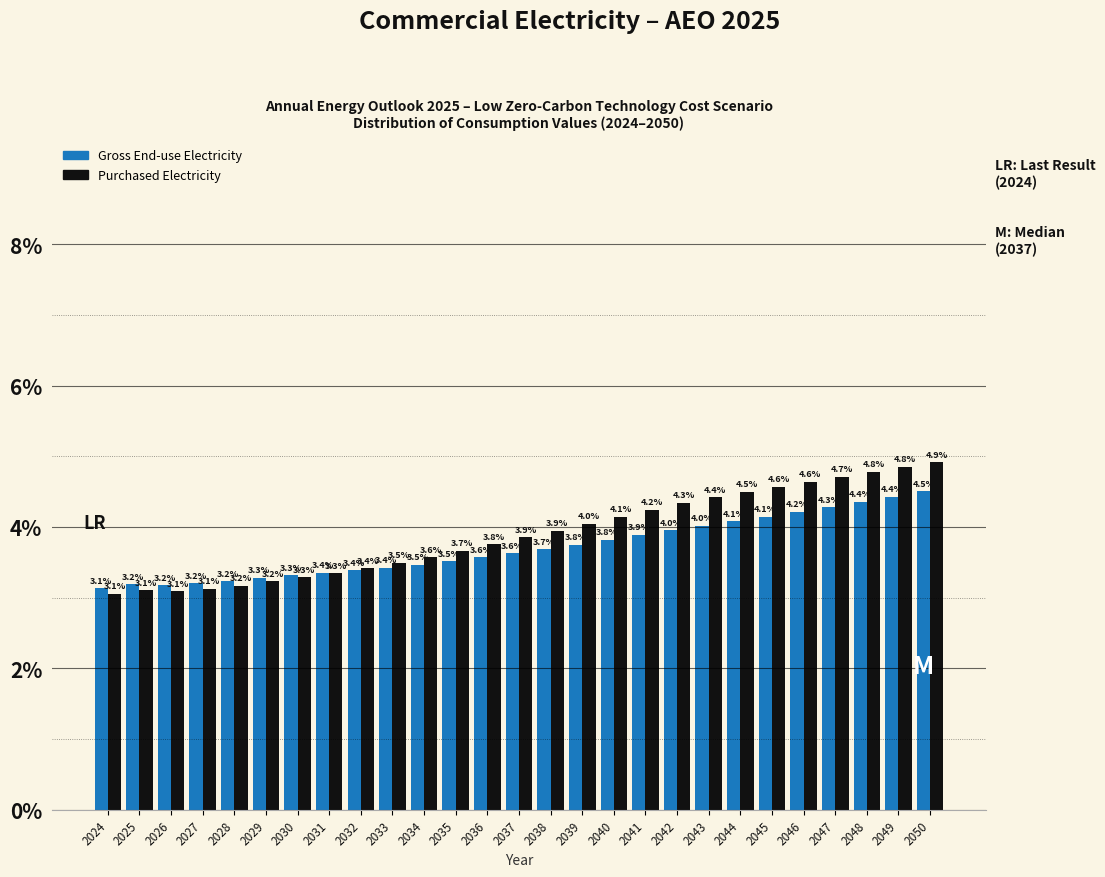

Reading left to right, extract all data points from this chart.

Gross End-use Electricity: 2024=3.1	2025=3.2	2026=3.2	2027=3.2	2028=3.2	2029=3.3	2030=3.3	2031=3.4	2032=3.4	2033=3.4	2034=3.5	2035=3.5	2036=3.6	2037=3.6	2038=3.7	2039=3.8	2040=3.8	2041=3.9	2042=4.0	2043=4.0	2044=4.1	2045=4.1	2046=4.2	2047=4.3	2048=4.4	2049=4.4	2050=4.5
Purchased Electricity: 2024=3.1	2025=3.1	2026=3.1	2027=3.1	2028=3.2	2029=3.2	2030=3.3	2031=3.3	2032=3.4	2033=3.5	2034=3.6	2035=3.7	2036=3.8	2037=3.9	2038=3.9	2039=4.0	2040=4.1	2041=4.2	2042=4.3	2043=4.4	2044=4.5	2045=4.6	2046=4.6	2047=4.7	2048=4.8	2049=4.8	2050=4.9